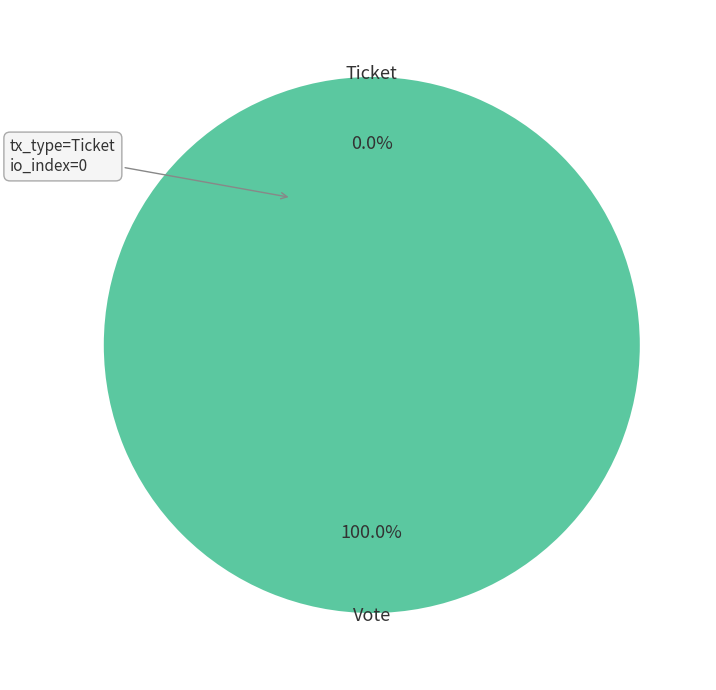

True or false: Ticket accounts for 0% of the total.

True